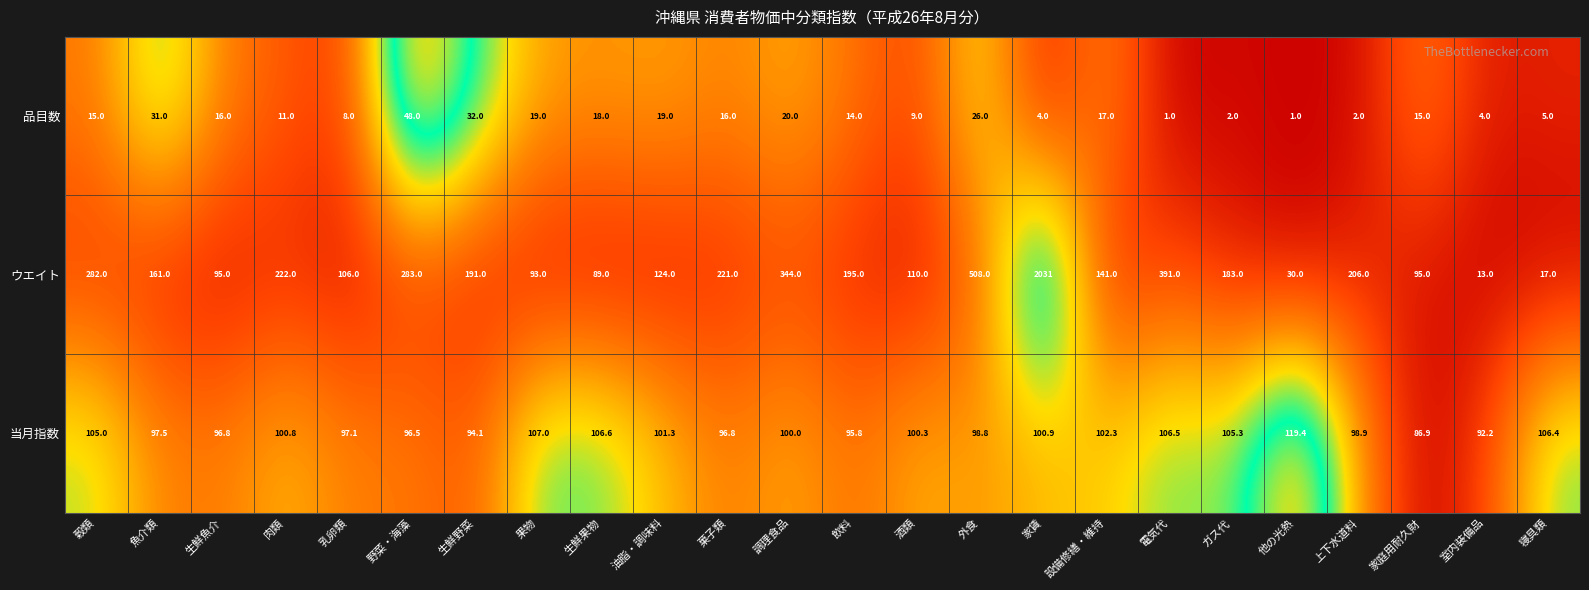

What is the sum of the 品目数 values at 穀類 and 生鮮魚介?

31.0